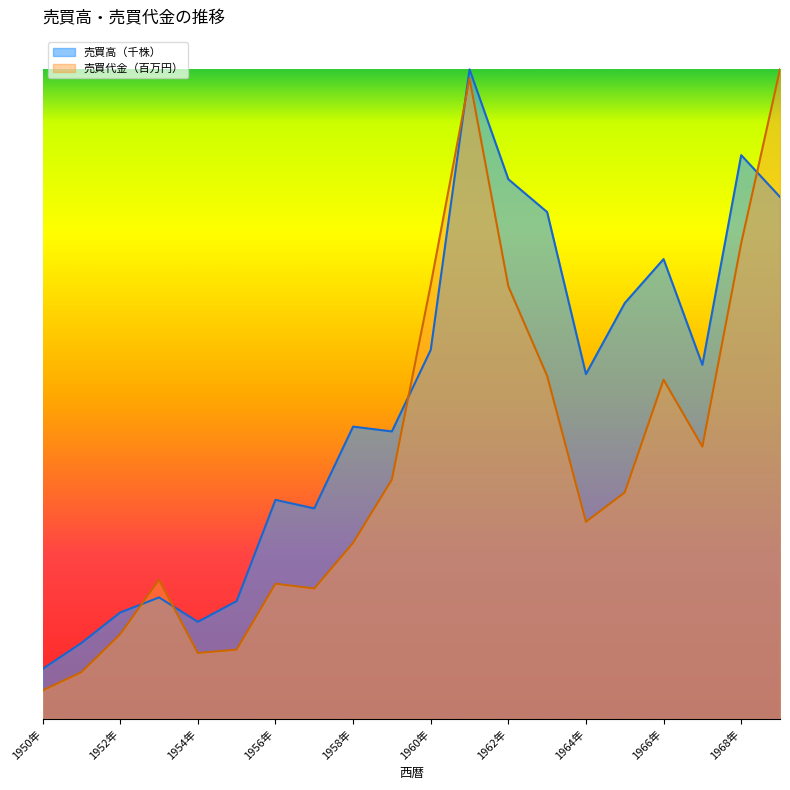

How many values in the 売買高（千株） series exceed 8021384251?

10